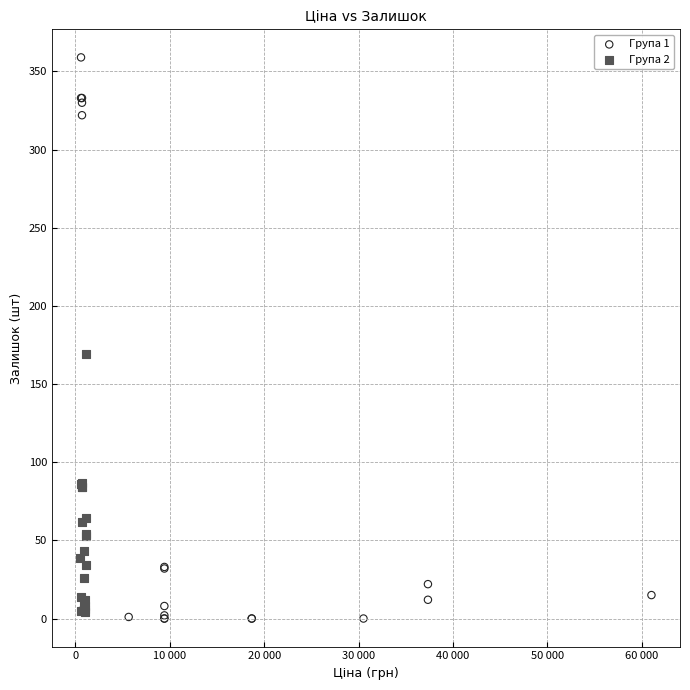

Which series has the largest Y range (max minus min)?

Група 1